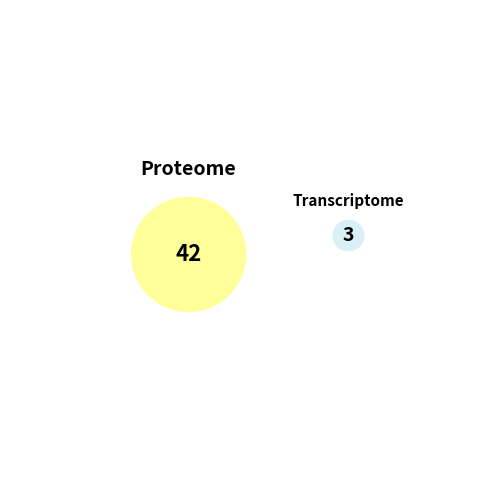

To the nearest percent, what percentage of the pie is 6?

13%